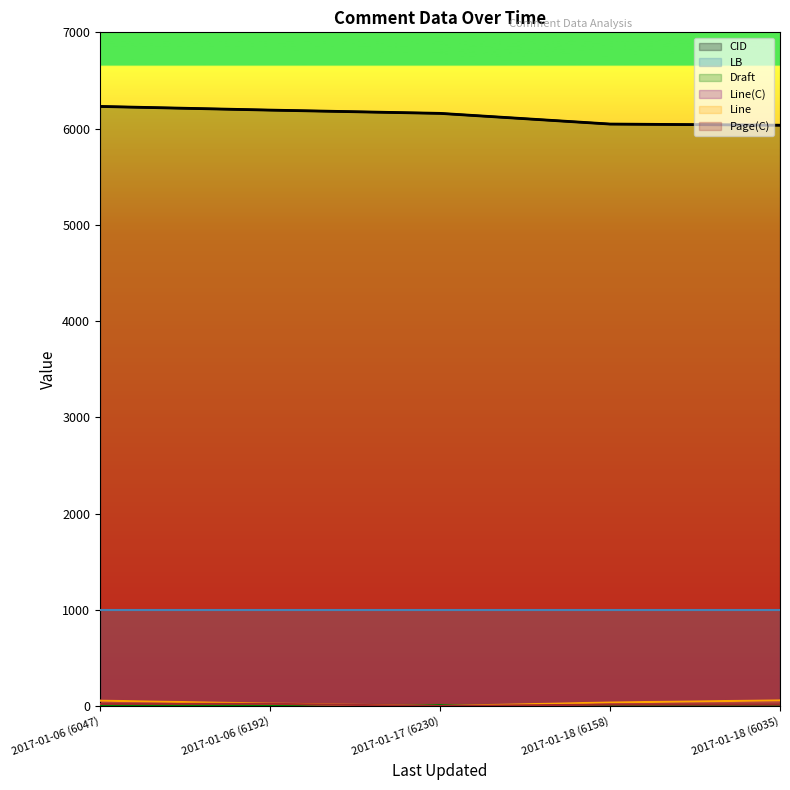

What is the value of the Page(C) point at the 5th from the left?

15